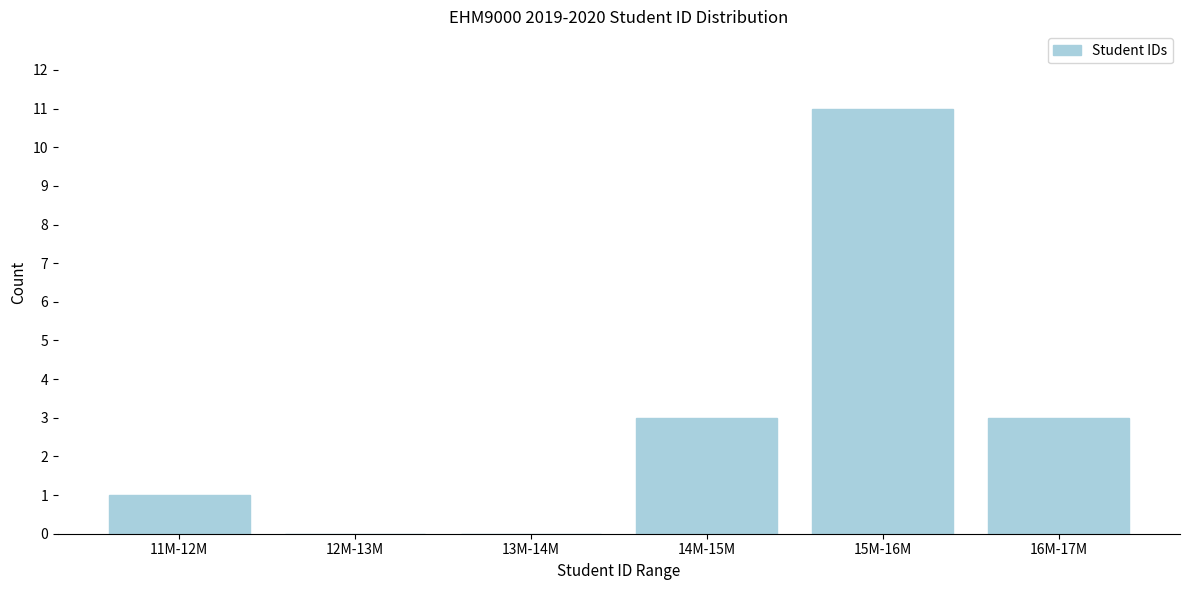

Reading left to right, list all the values displayed in this chart.

11M-12M=1	12M-13M=0	13M-14M=0	14M-15M=3	15M-16M=11	16M-17M=3